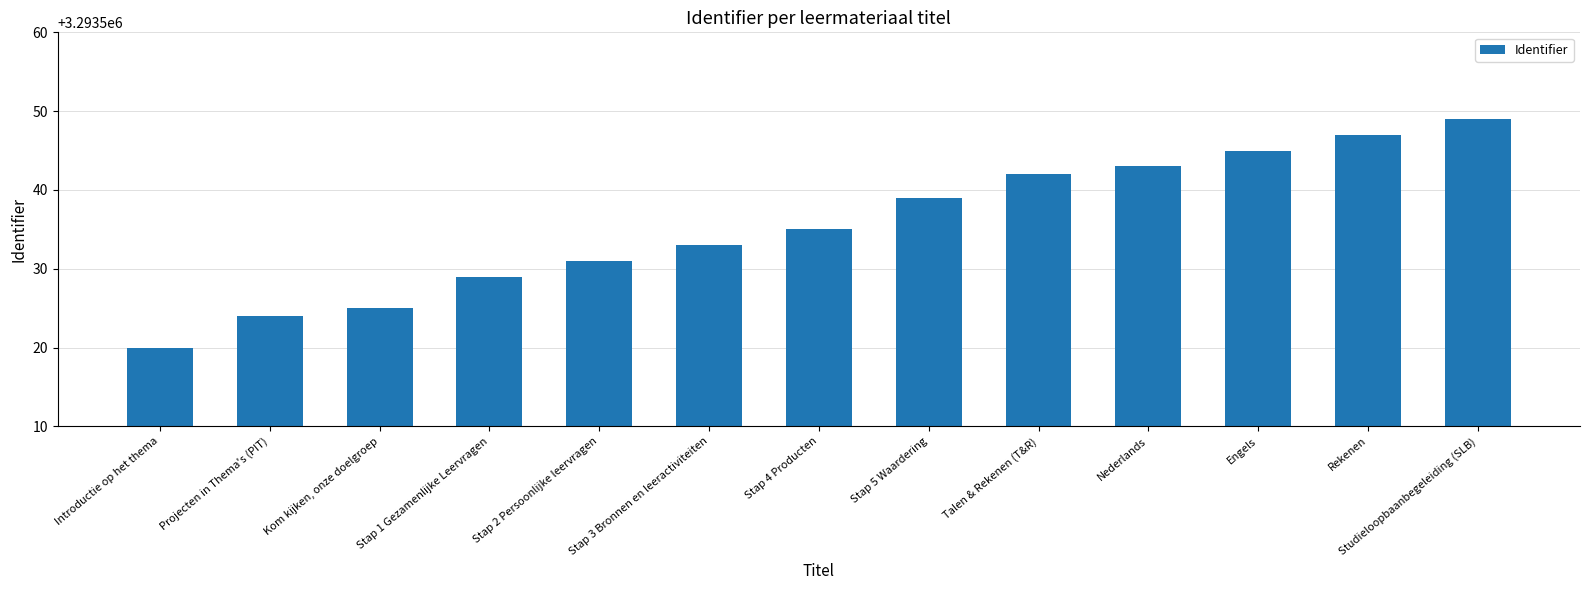

List the labels in order of value, smallest first.

Introductie op het thema, Projecten in Thema's (PIT), Kom kijken, onze doelgroep, Stap 1 Gezamenlijke Leervragen, Stap 2 Persoonlijke leervragen, Stap 3 Bronnen en leeractiviteiten, Stap 4 Producten, Stap 5 Waardering, Talen & Rekenen (T&R), Nederlands, Engels, Rekenen, Studieloopbaanbegeleiding (SLB)